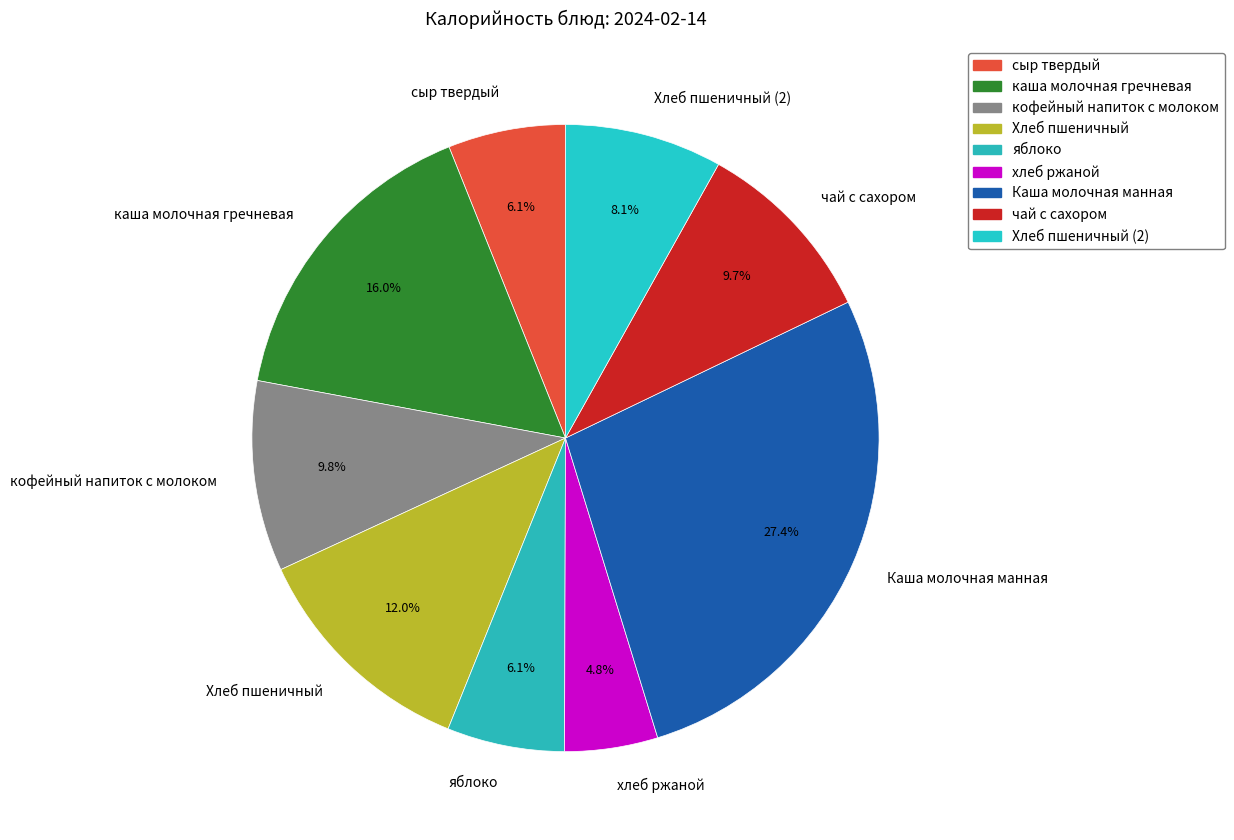

What is the ratio of the value at каша молочная гречневая to the value at Хлеб пшеничный (2)?

2.0